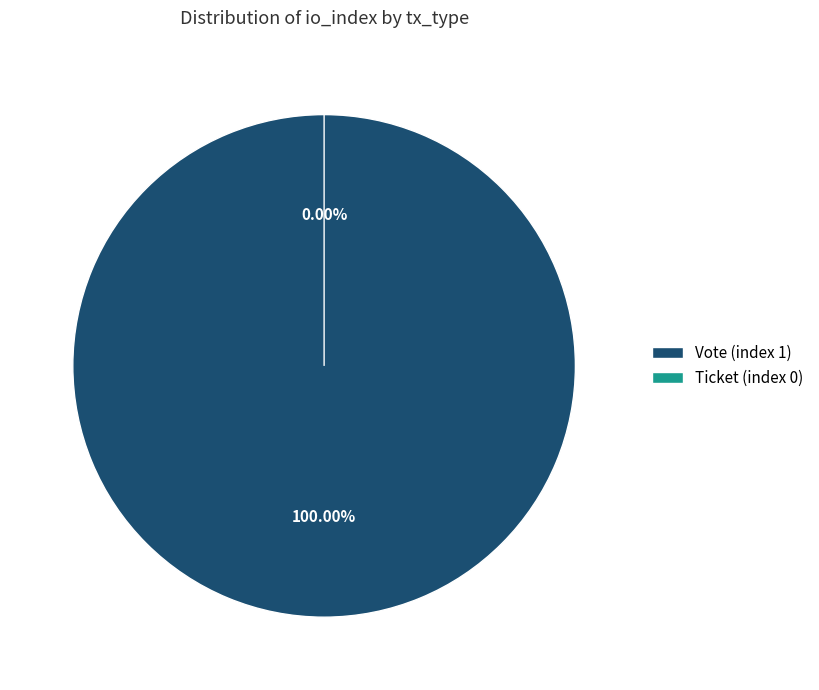

Is it true that Vote (index 1) is 99% of the pie?

False